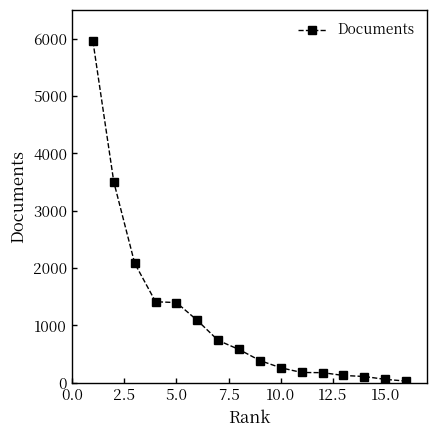

What is the greatest value displayed?

5956